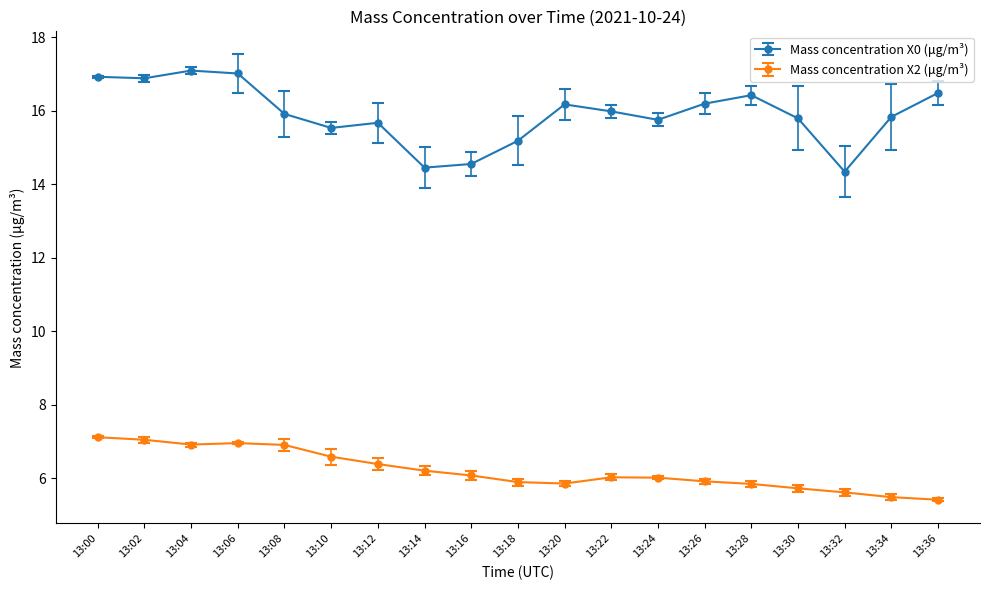

What is the value of the Mass concentration X0 (μg/m³) point at the 16th from the left?

15.8